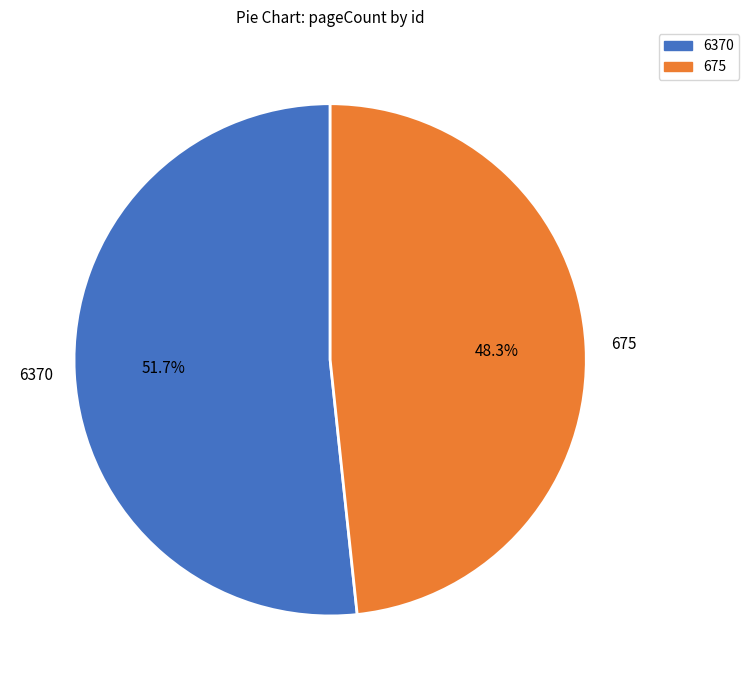

To the nearest percent, what is the difference between the largest and smallest slice percentages?

3%